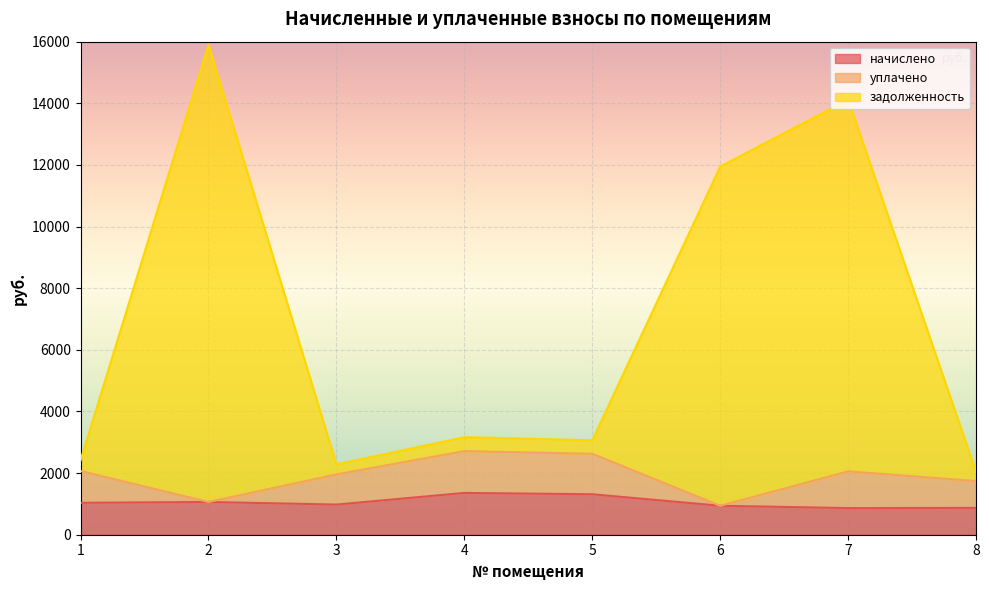

True or false: задолженность and начислено cross at least once.

False